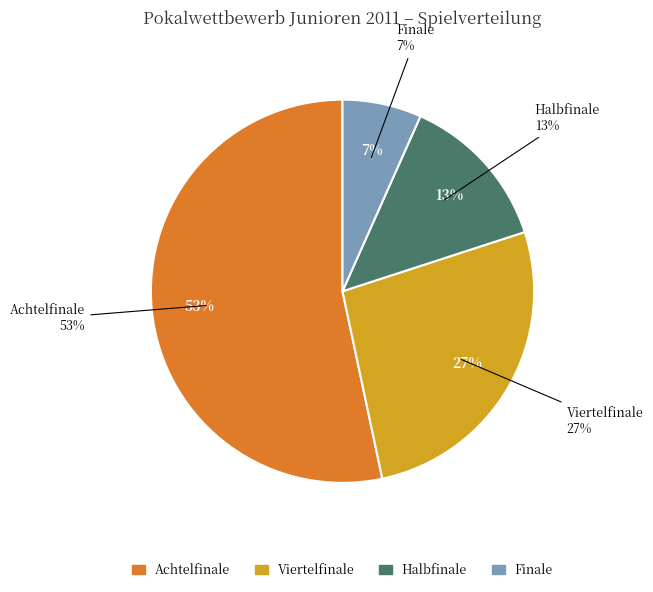

The Achtelfinale slice represents 53% of the pie. True or false?

True